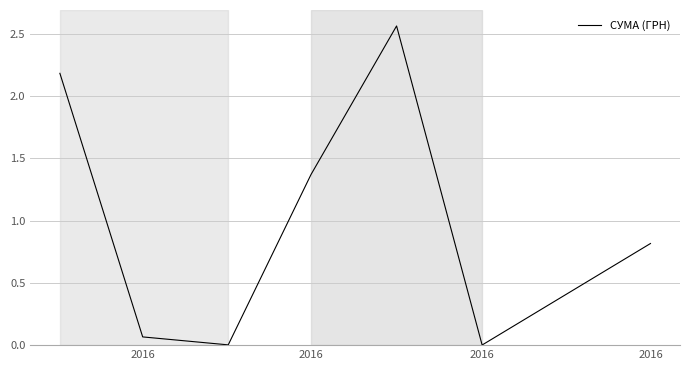

What is the difference between the second highest and minimum values?

2.2